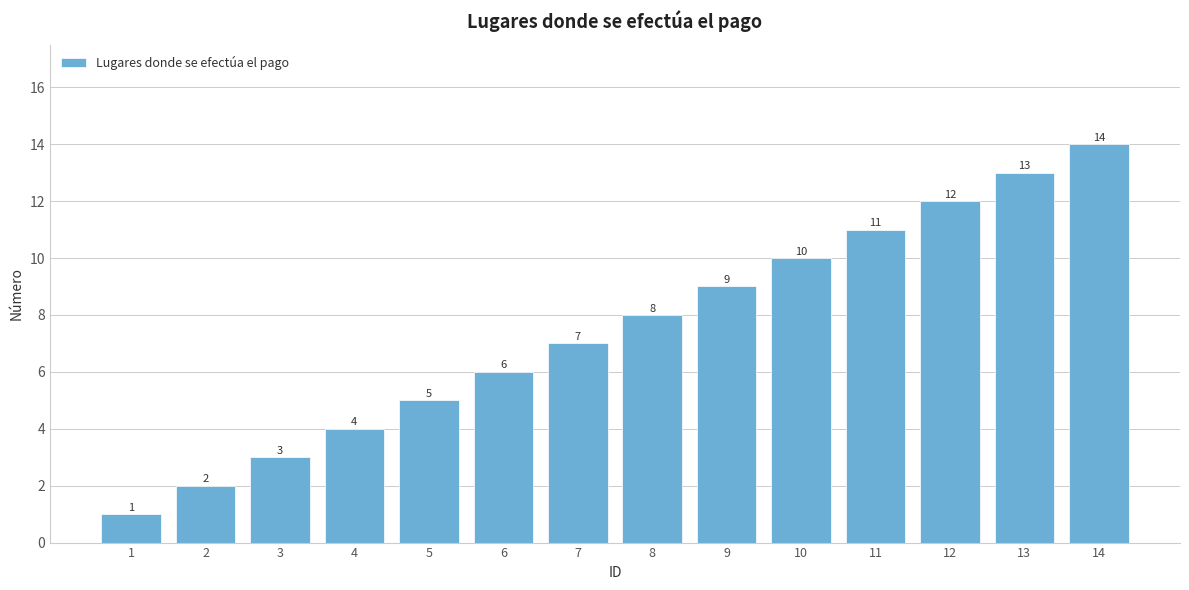

List the labels in order of value, smallest first.

1, 2, 3, 4, 5, 6, 7, 8, 9, 10, 11, 12, 13, 14